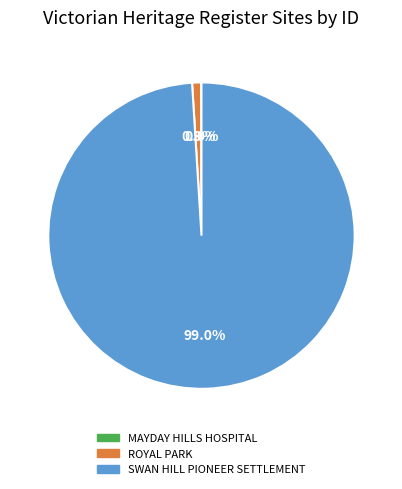

Is there any slice that represents more than half of the pie?

Yes